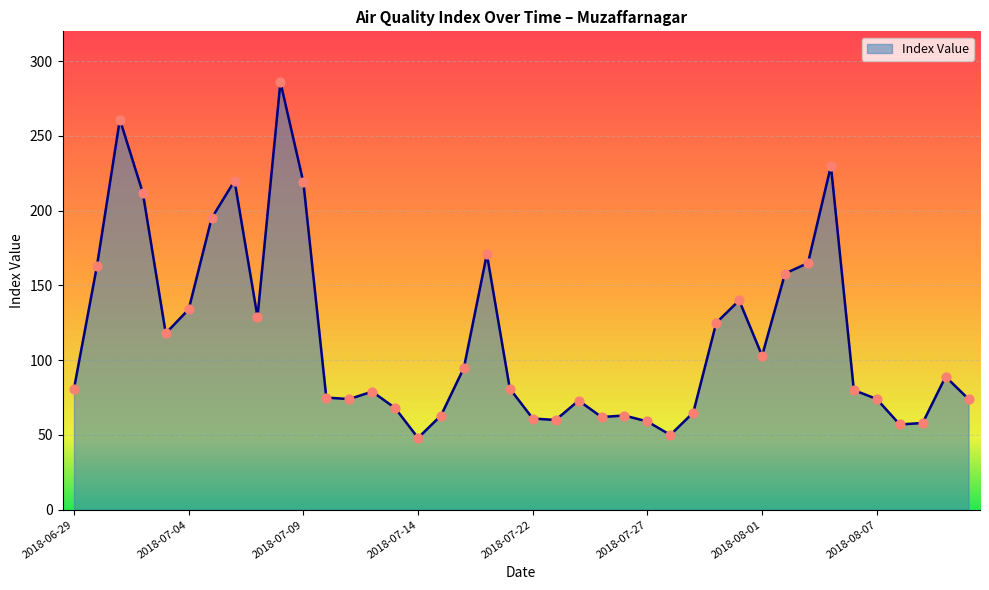

What is the difference between the maximum and minimum values?

238